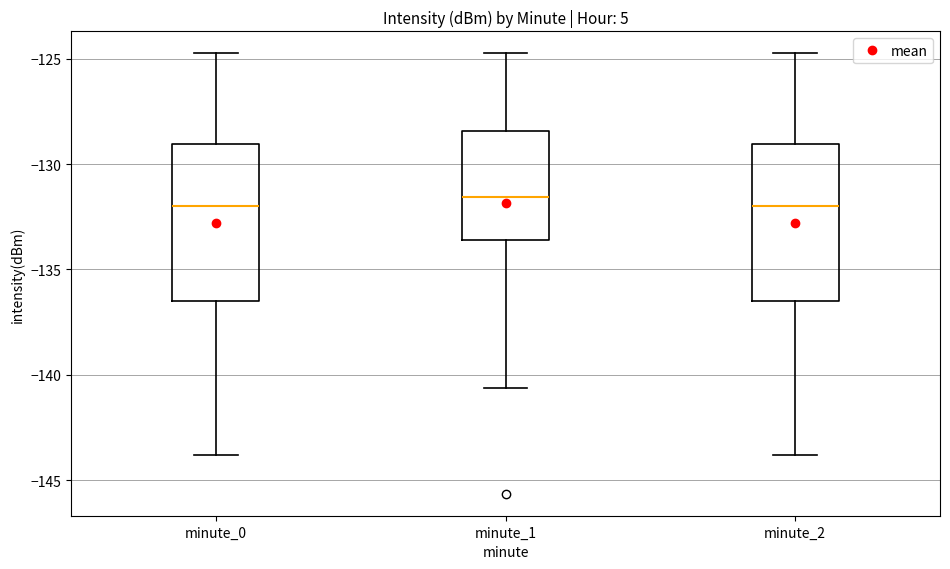

Reading left to right, read every box against the y-axis: the position of its median line, the range the box covers, and the ends of its whiskers. The values are not printed on the chart, so give them approximately, as read against the axis.

minute_0: median -132.0, box -136.5 to -129.0, whiskers -144.0 to -124.5
minute_1: median -131.5, box -133.5 to -128.5, whiskers -140.5 to -124.5
minute_2: median -132.0, box -136.5 to -129.0, whiskers -144.0 to -124.5